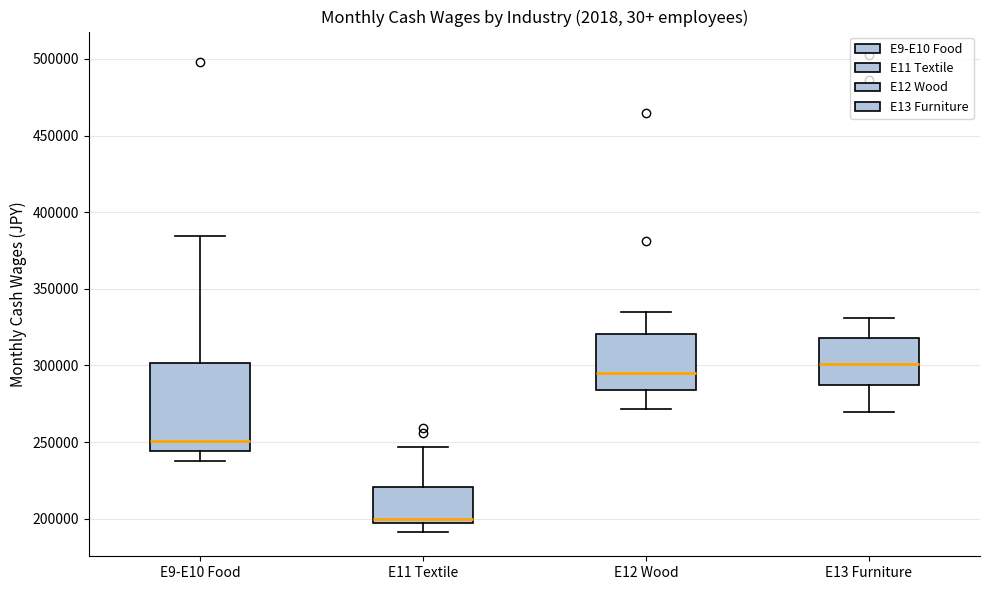

Which box has the lowest median line?

E11 Textile